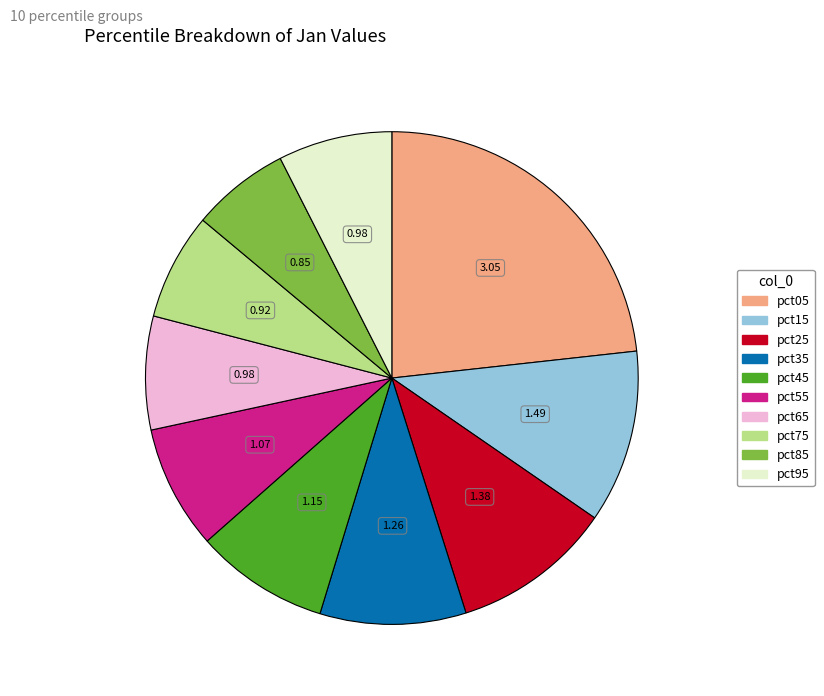

Approximately how many times larger is the value at pct05 compared to pct35?

2.4